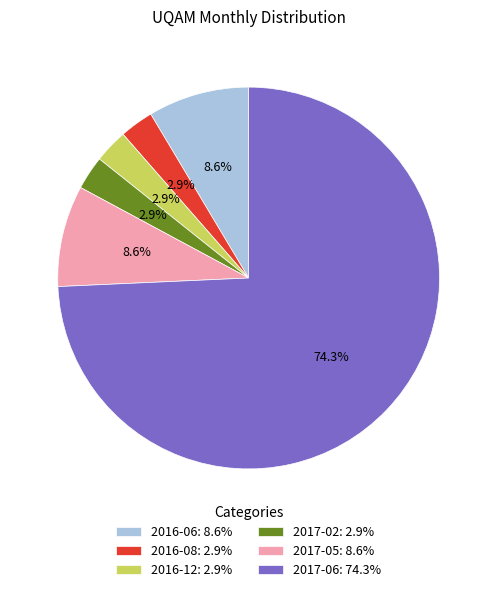

True or false: 2017-02 accounts for 3% of the total.

True